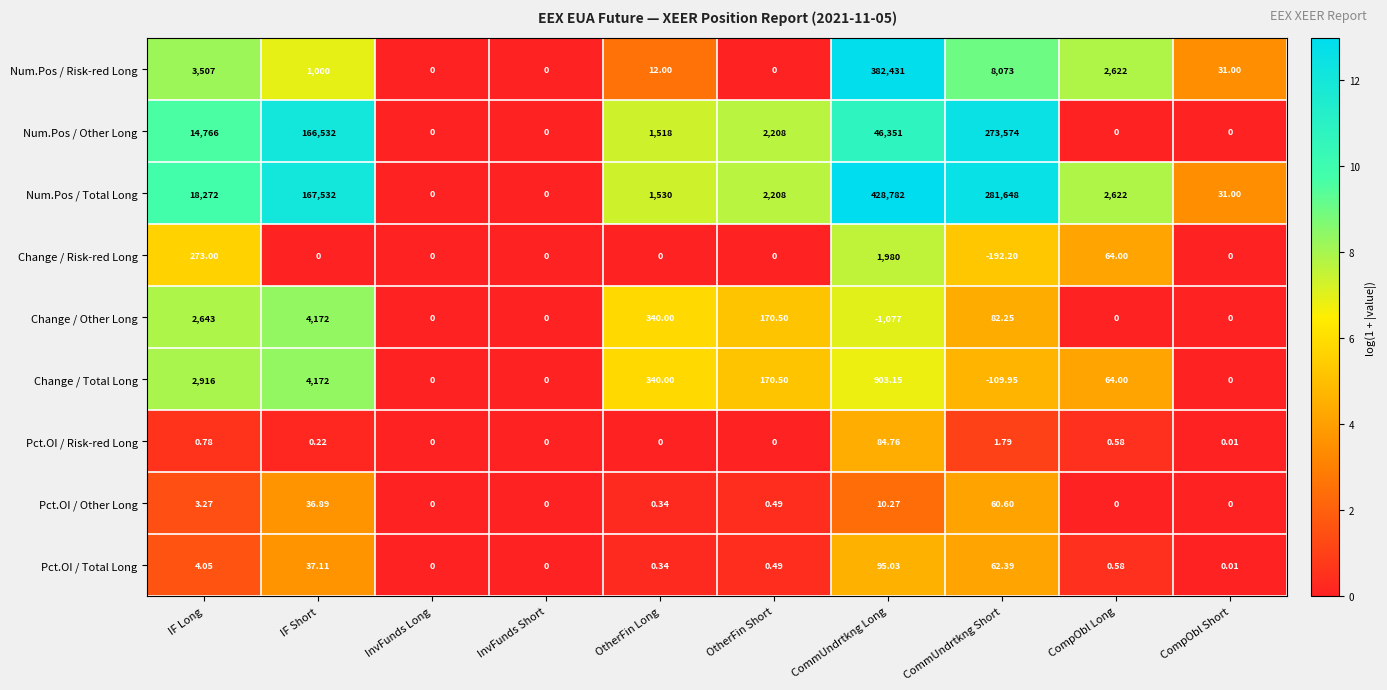

Which series has the largest total across all categories?

Num.Pos / Total Long